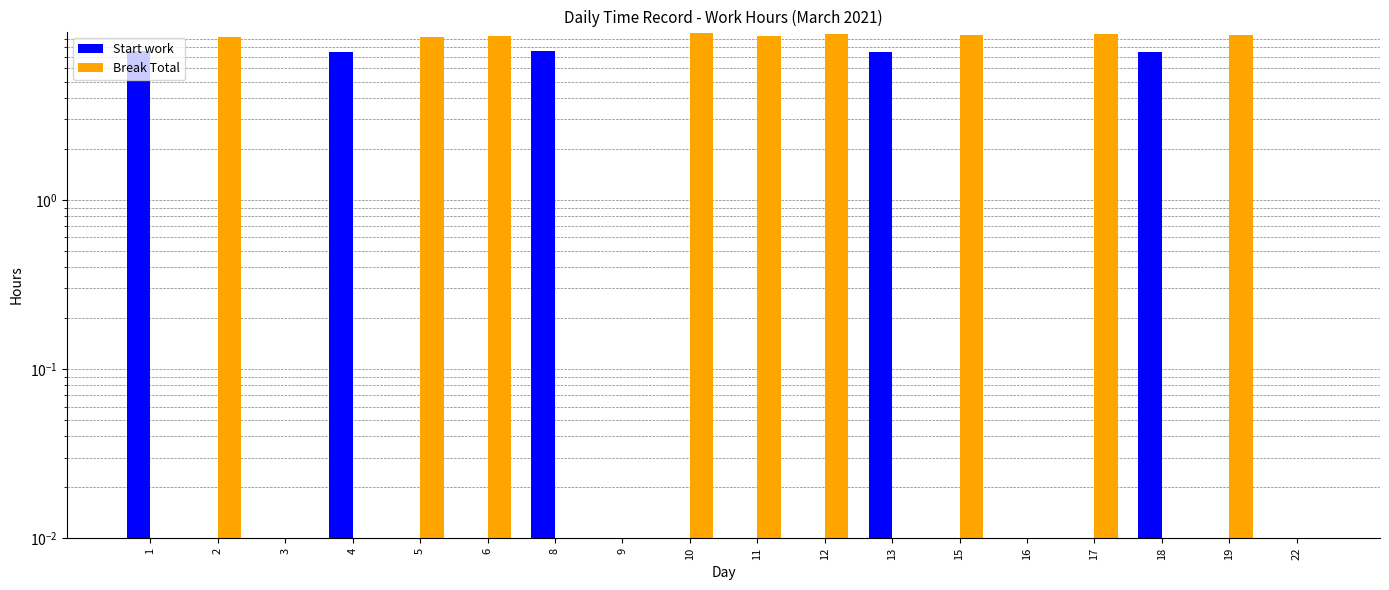

What is the total value across all series at 12?

9.6